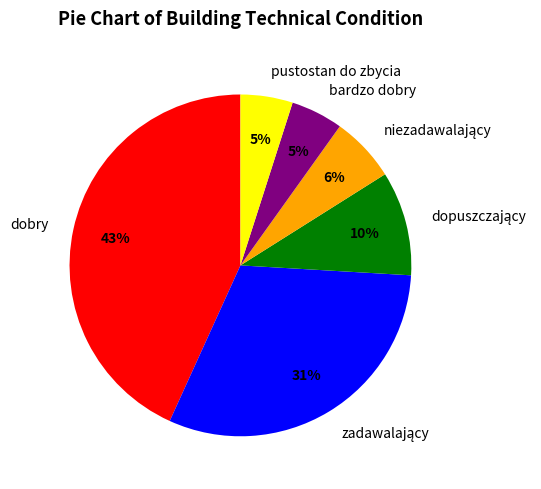

To the nearest percent, what portion does pustostan do zbycia represent?

5%